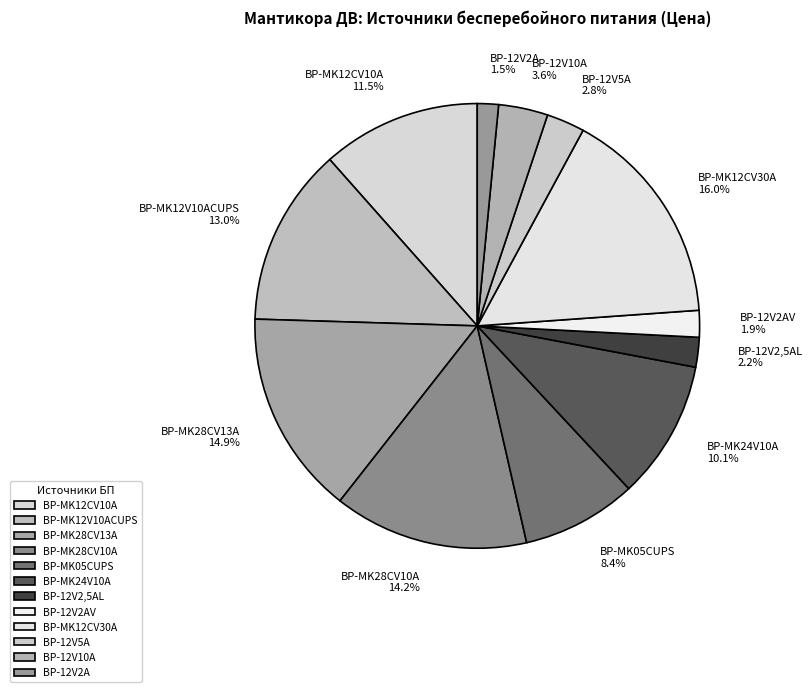

Which has a higher value, BP-MK28CV10A or BP-MK12CV30A?

BP-MK12CV30A